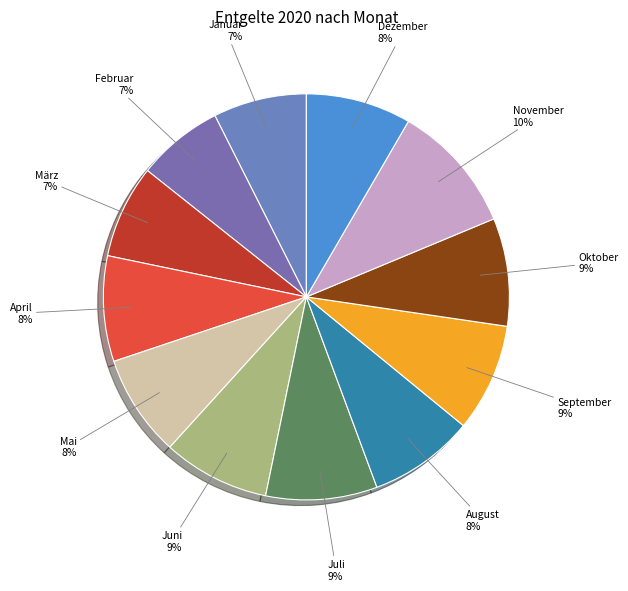

How many segments does this pie chart have?

12